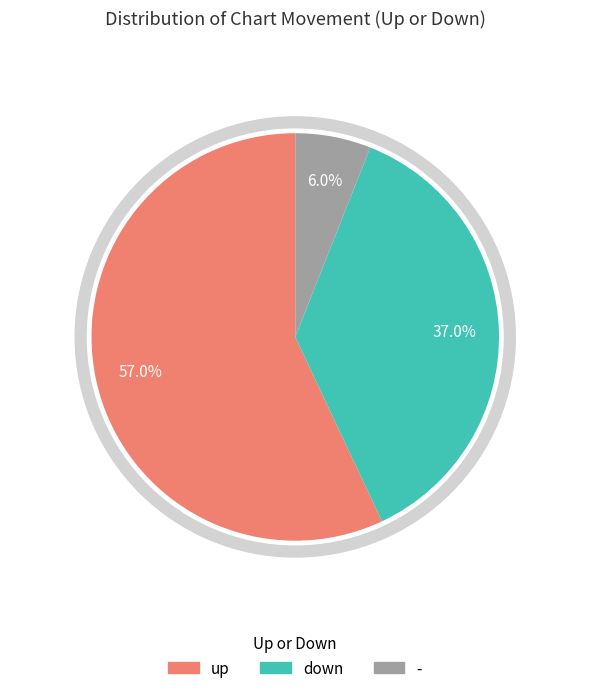

Does any single category account for the majority?

Yes